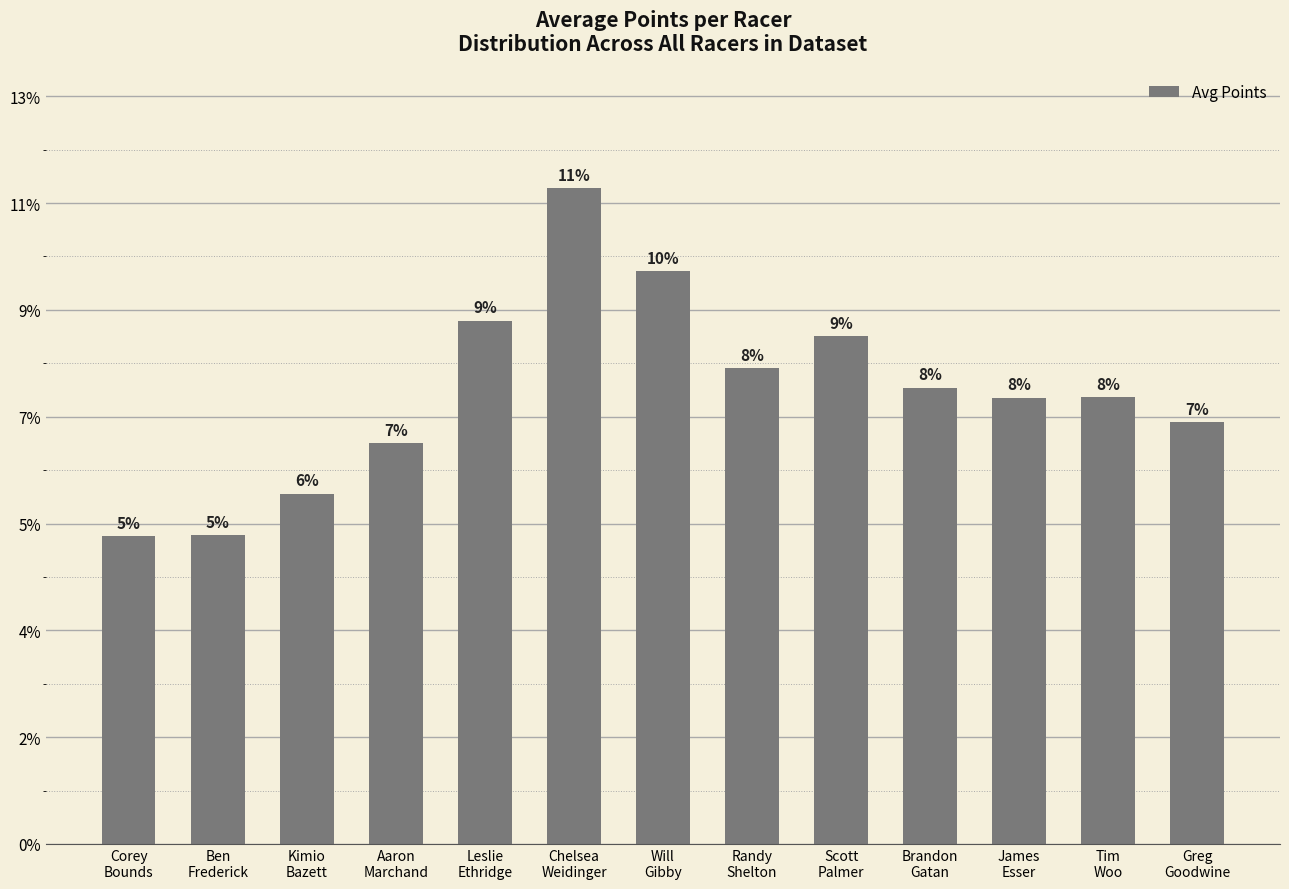

Are the bars horizontal?

No